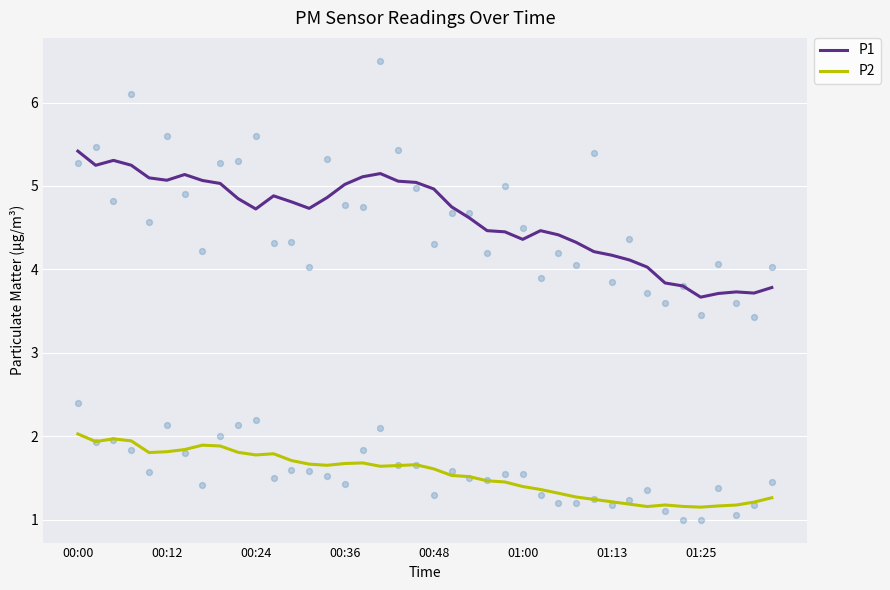

Which series has the widest spread of Y values?

P1